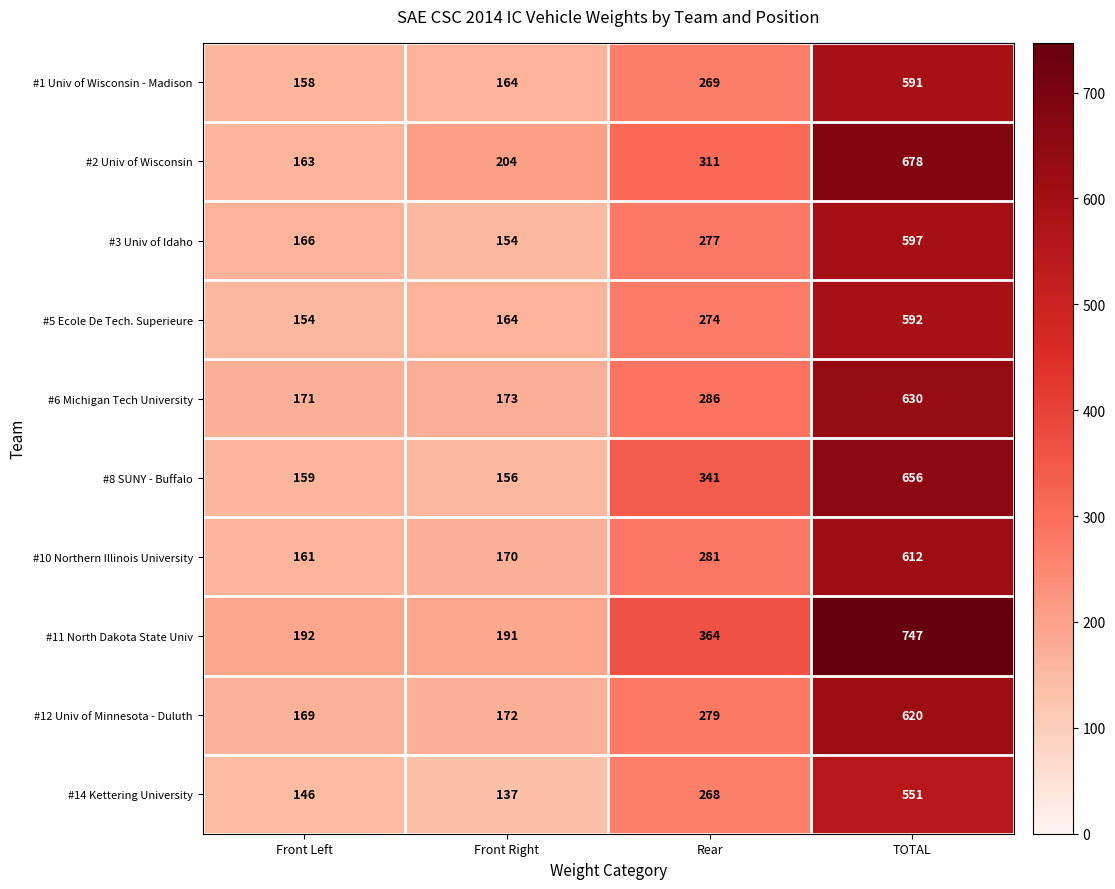

Is it true that #3 Univ of Idaho equals 166 at Front Left?

True